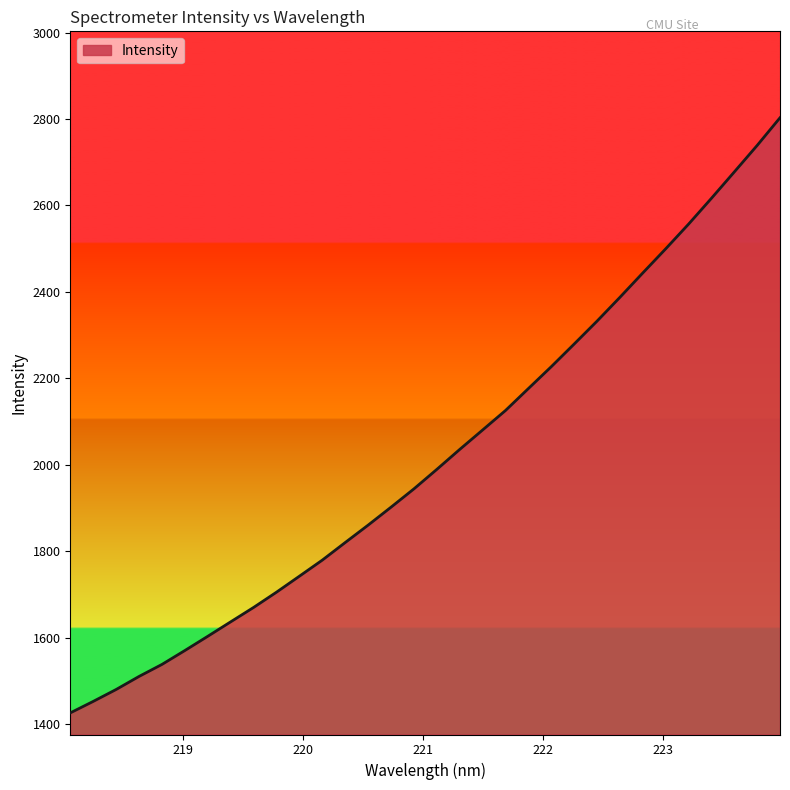

How many categories are shown in the chart?

32